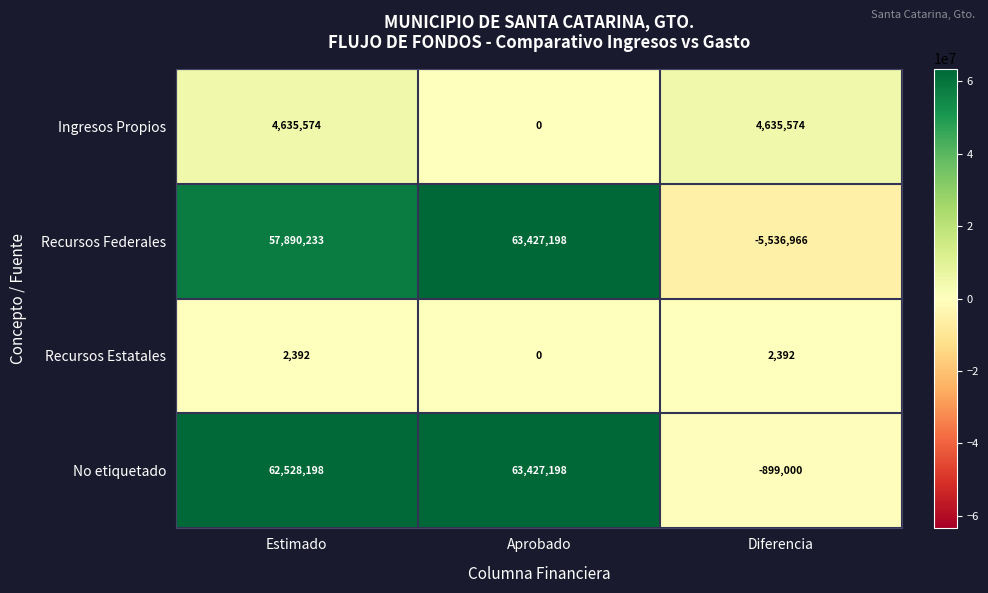

Which series has the widest spread of values?

Recursos Federales